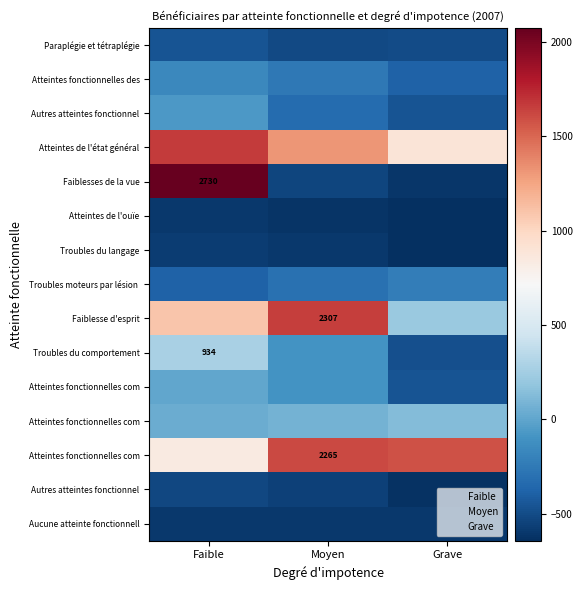

How many categories are shown in the chart?

3